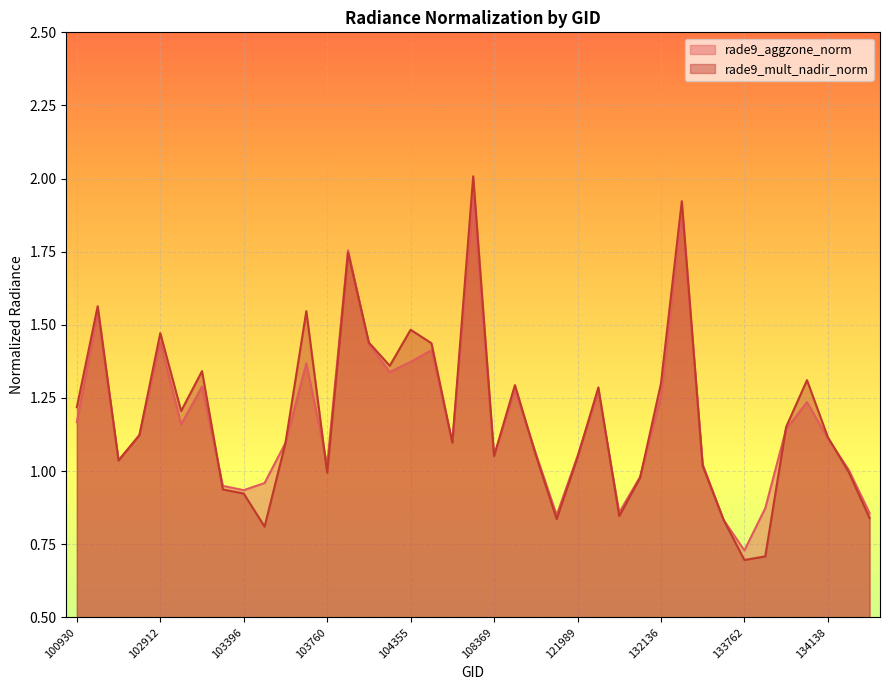

At which category does the chart reach its minimum across all series?

133762